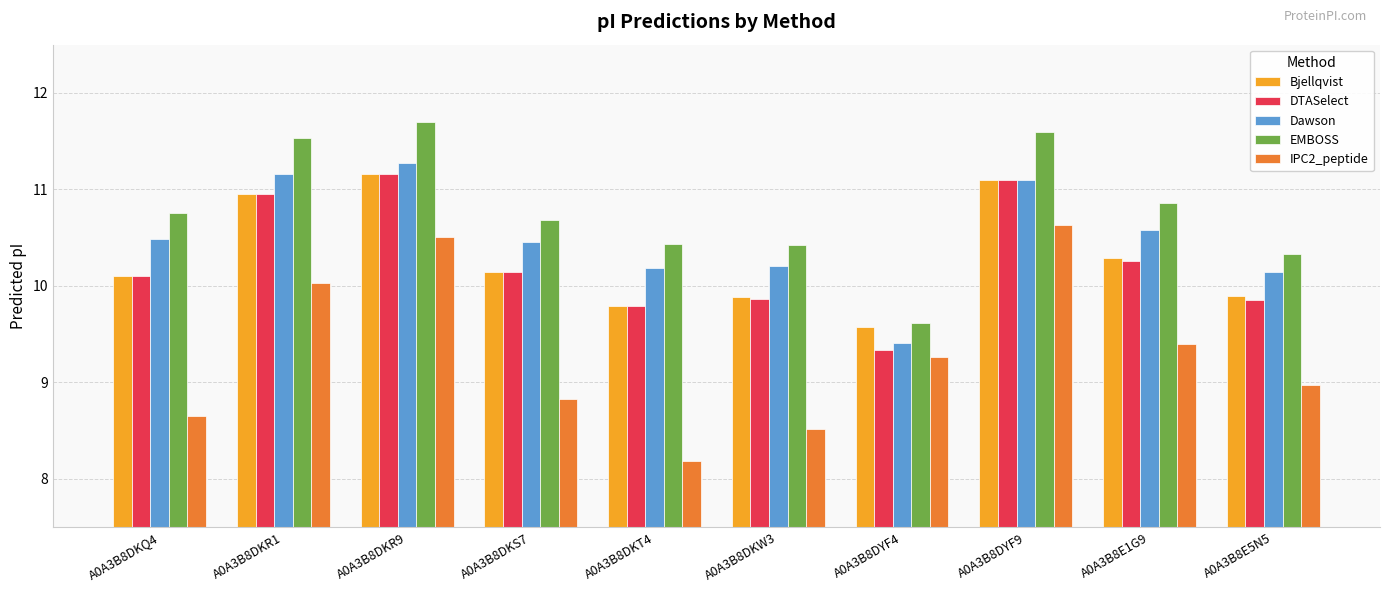

Is the value of IPC2_peptide at A0A3B8DKQ4 greater than the value of Dawson at A0A3B8DYF4?

No